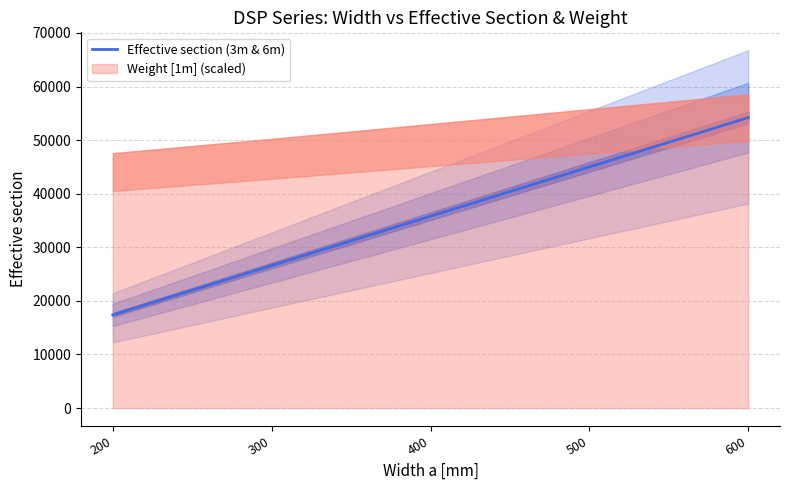

List the labels in order of value, largest first.

600, 500, 400, 300, 200